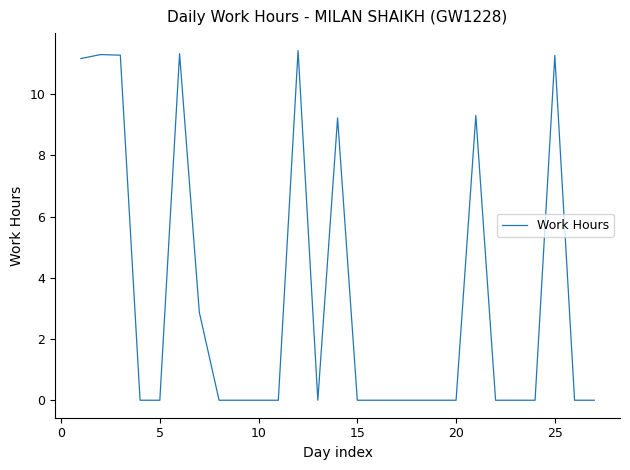

Reading left to right, what are all the values shown in this chart?

11.2	11.3	11.3	0.0	0.0	11.3	2.9	0.0	0.0	0.0	0.0	11.4	0.0	9.2	0.0	0.0	0.0	0.0	0.0	0.0	9.3	0.0	0.0	0.0	11.3	0.0	0.0